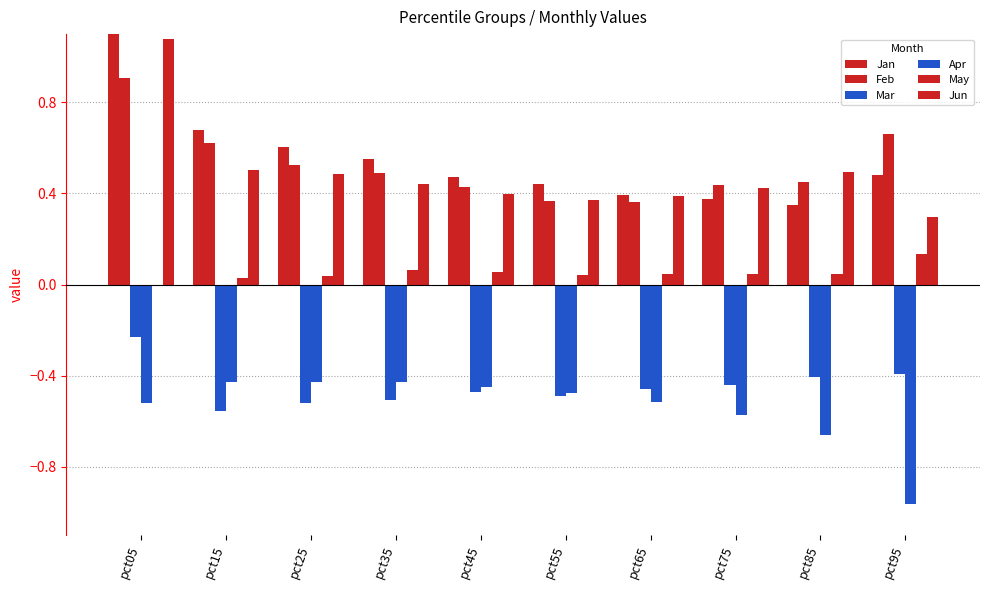

The value of Apr at pct95 is -1.5. True or false?

False